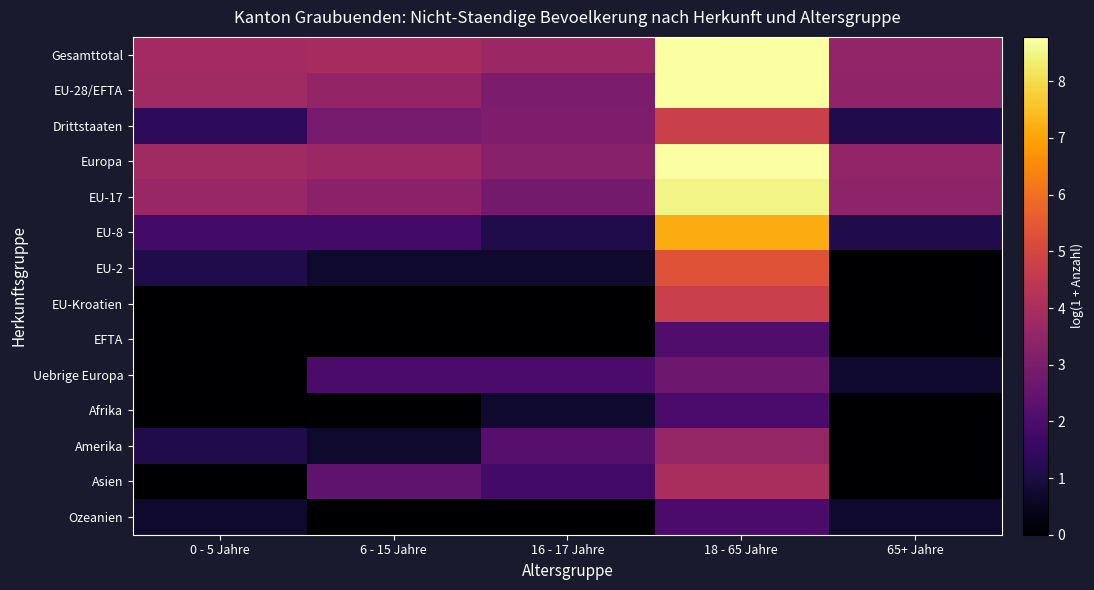

At how many categories does at least one series exceed 7?

1